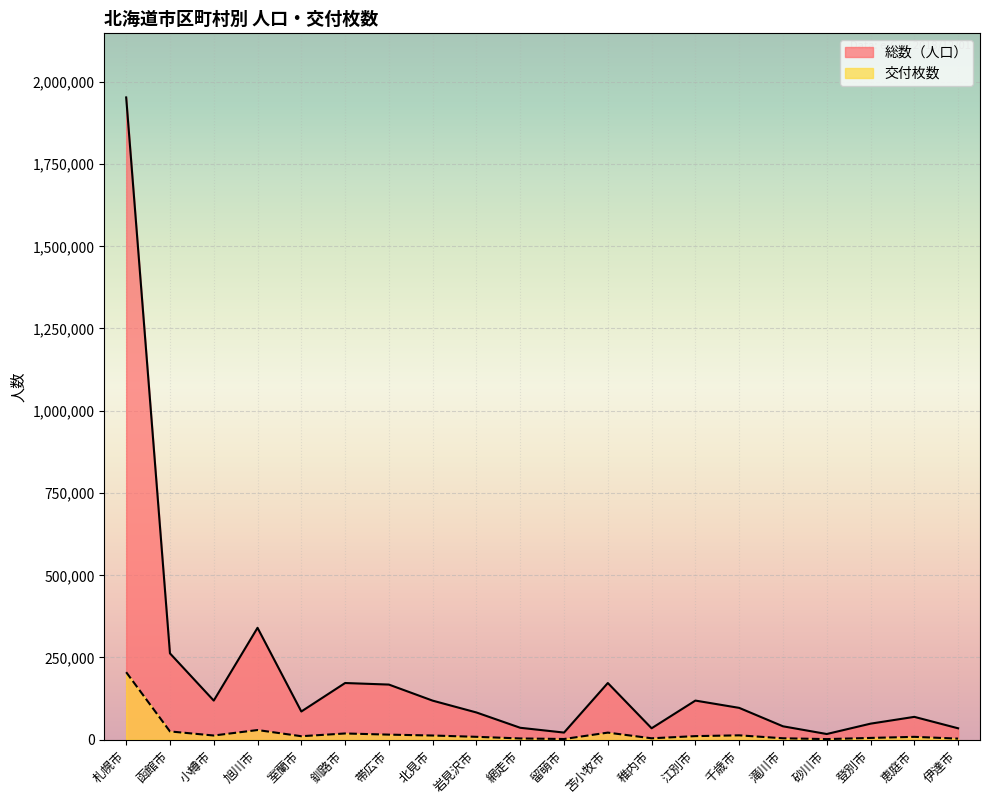

What is the label of the 7th point from the left?

帯広市